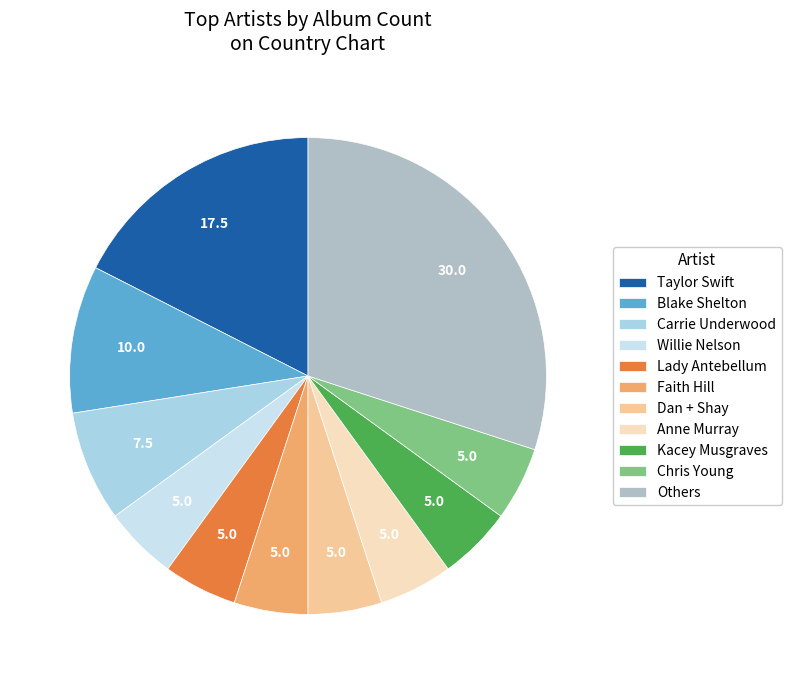

How many segments does this pie chart have?

11